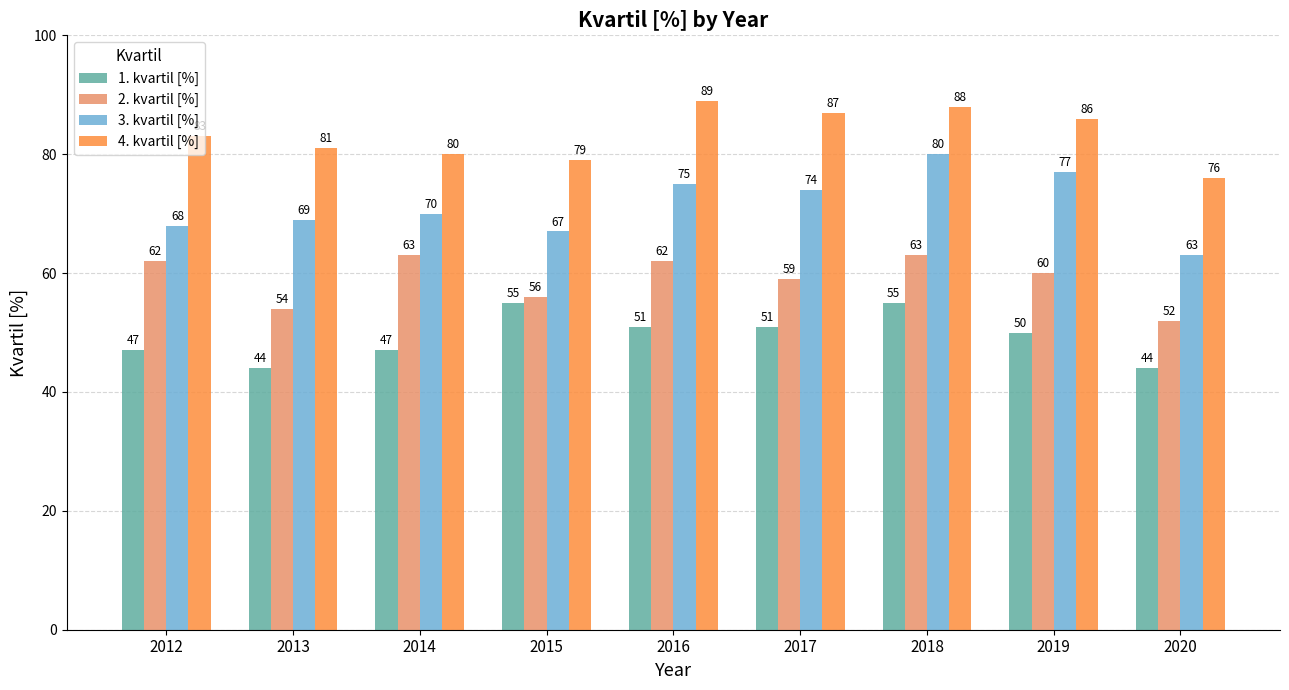

What is the value of the 2. kvartil [%] bar at the 8th from the left?

60